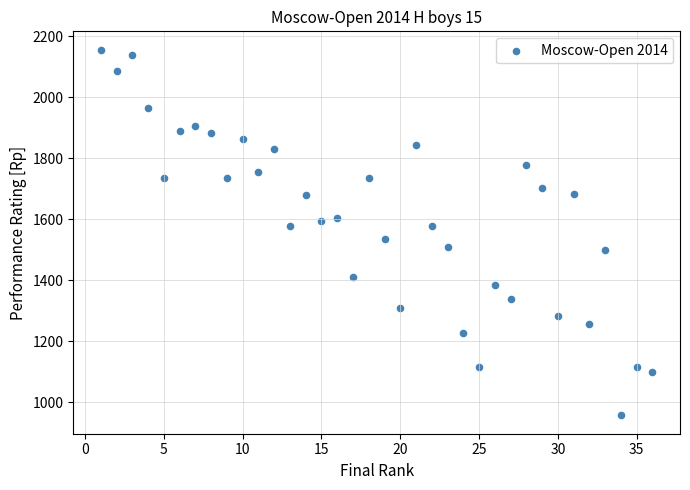

What is the range of X values (max minus min)?

35